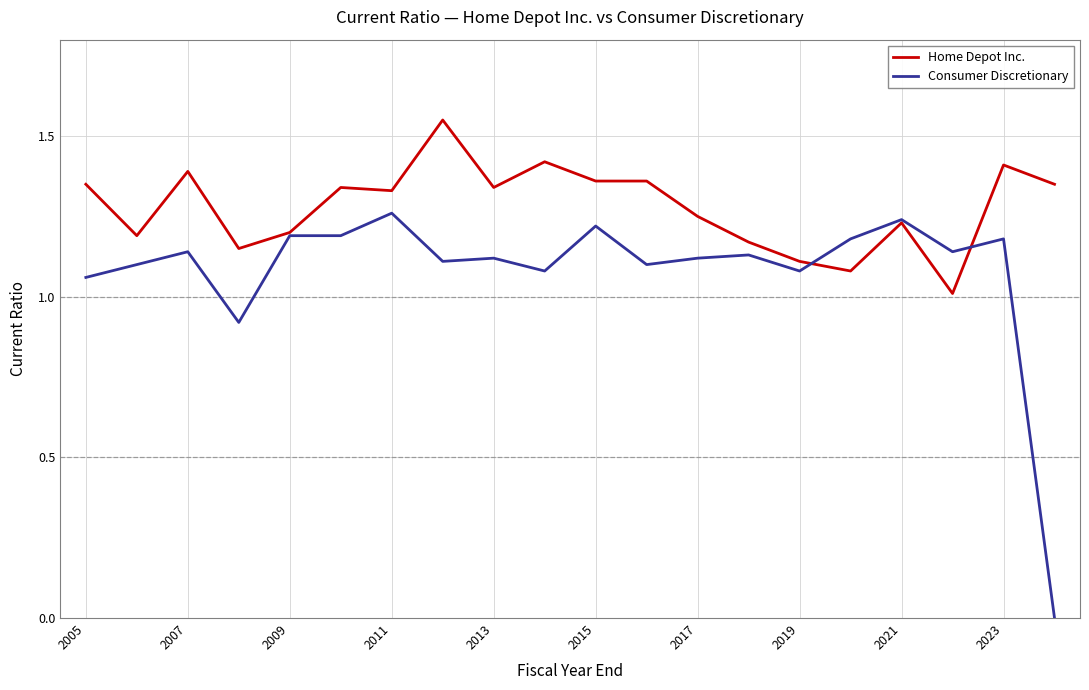

List the series in order of their peak value, lowest first.

Consumer Discretionary, Home Depot Inc.